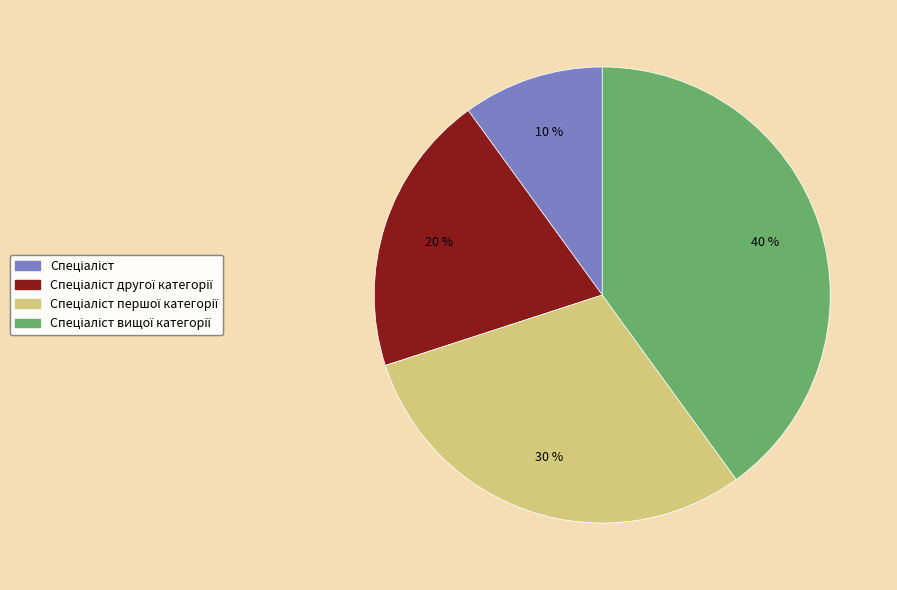

To the nearest percent, what is the average slice percentage?

25%